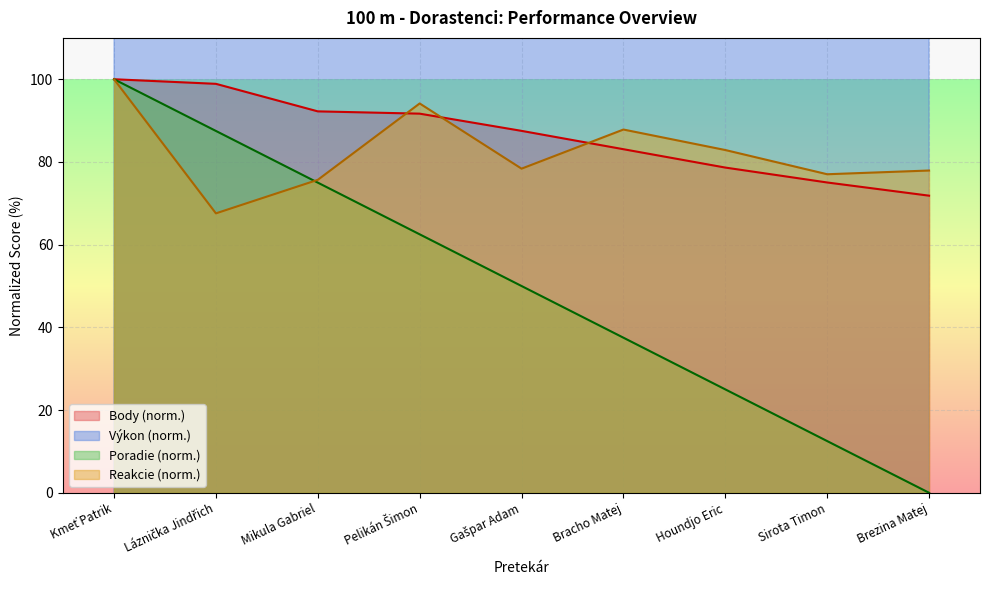

Is the value of Body at Brezina Matej greater than the value of Reakcie at Houndjo Eric?

No